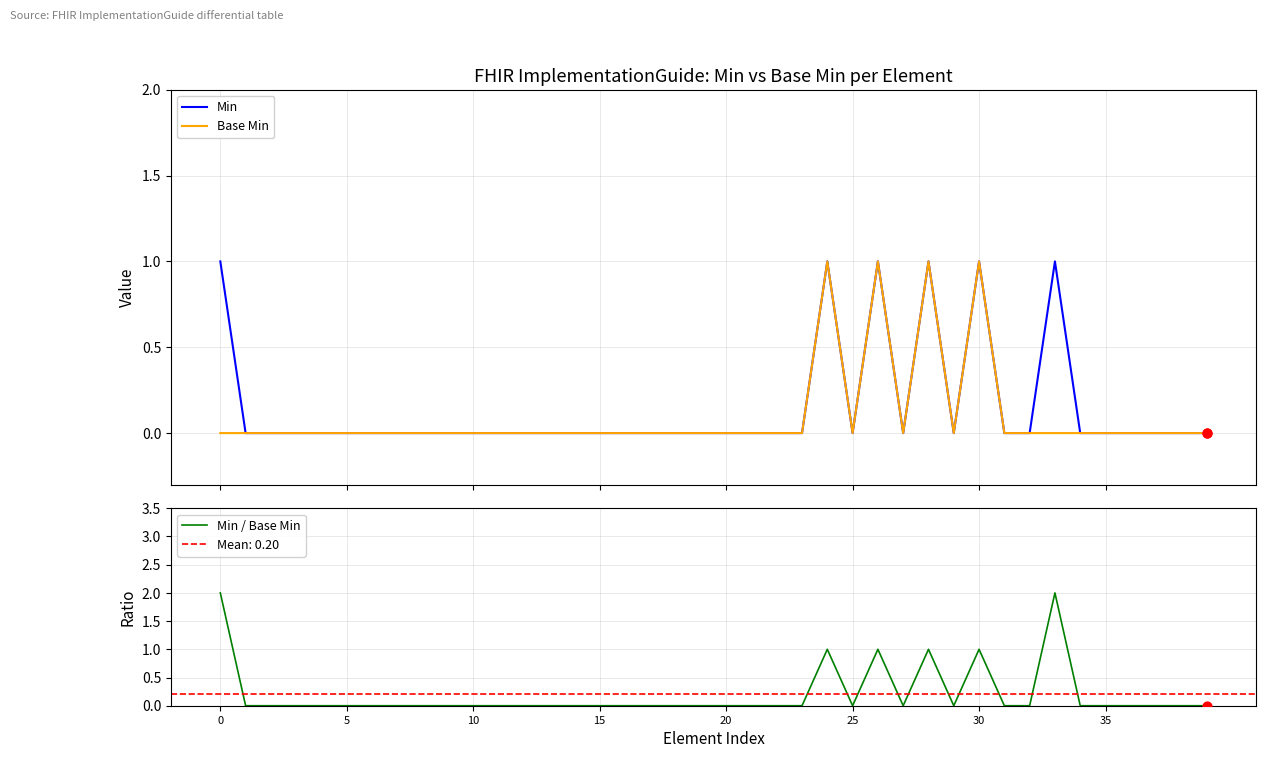

Which series contains the highest Y value?

Min / Base Min